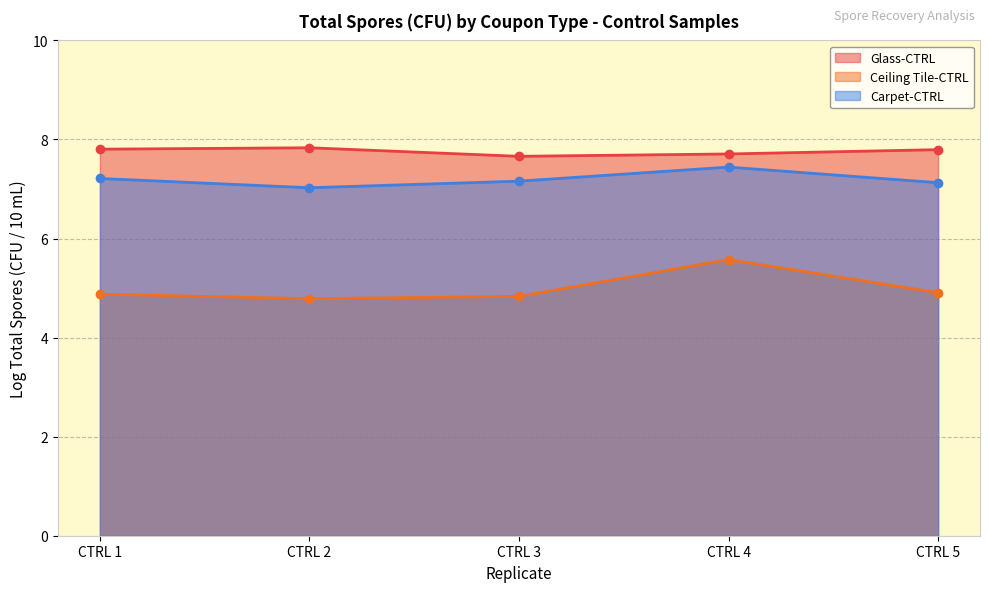

The Ceiling Tile-CTRL series shows 6.9 at CTRL 1. True or false?

False